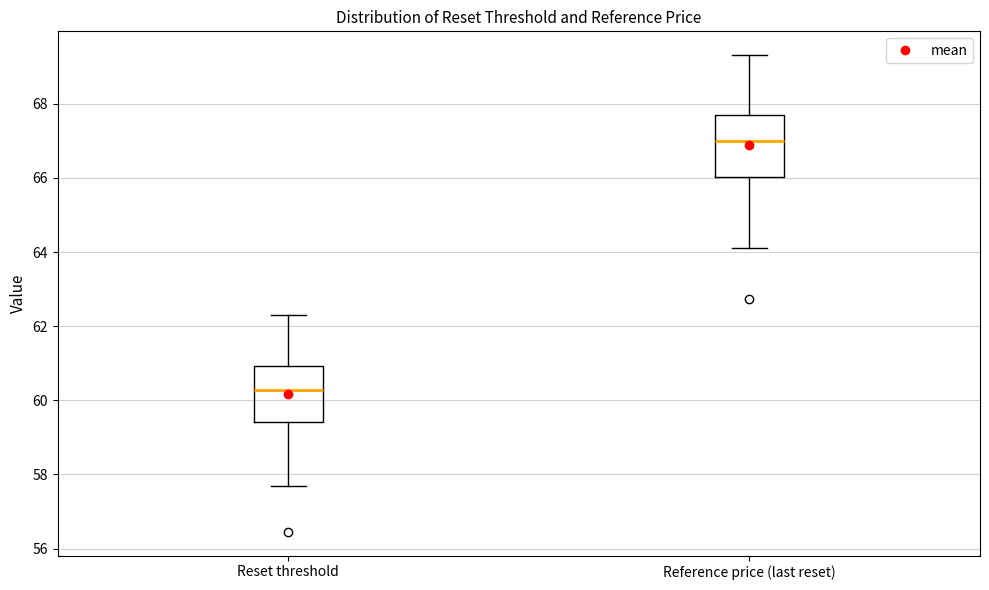

Where is the lower edge of the box for Reset threshold on the y-axis? The values are not printed on the chart, so give them approximately, as read against the axis.

59.4